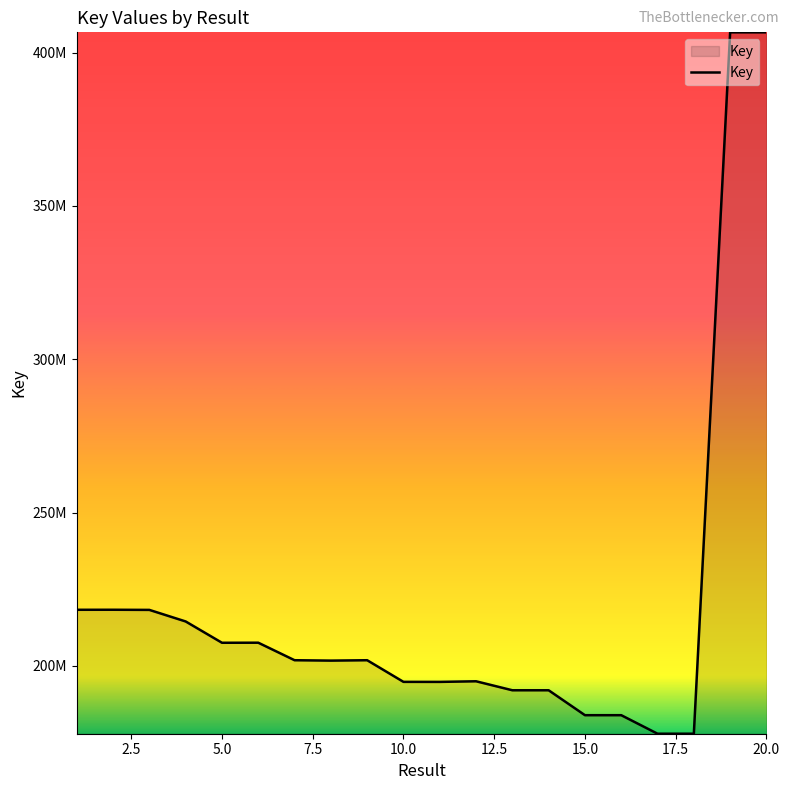

Is this an area chart (filled region under the line)?

Yes